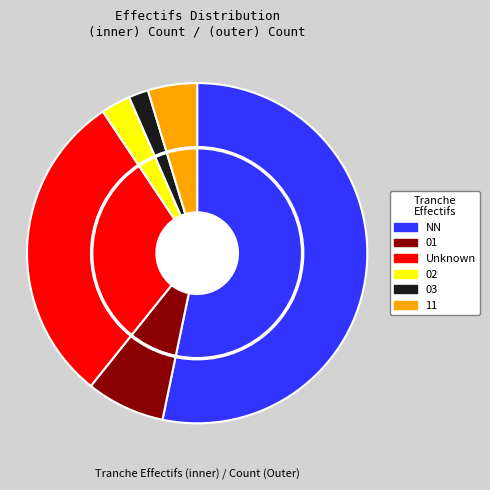

Is there a majority slice in this chart?

Yes